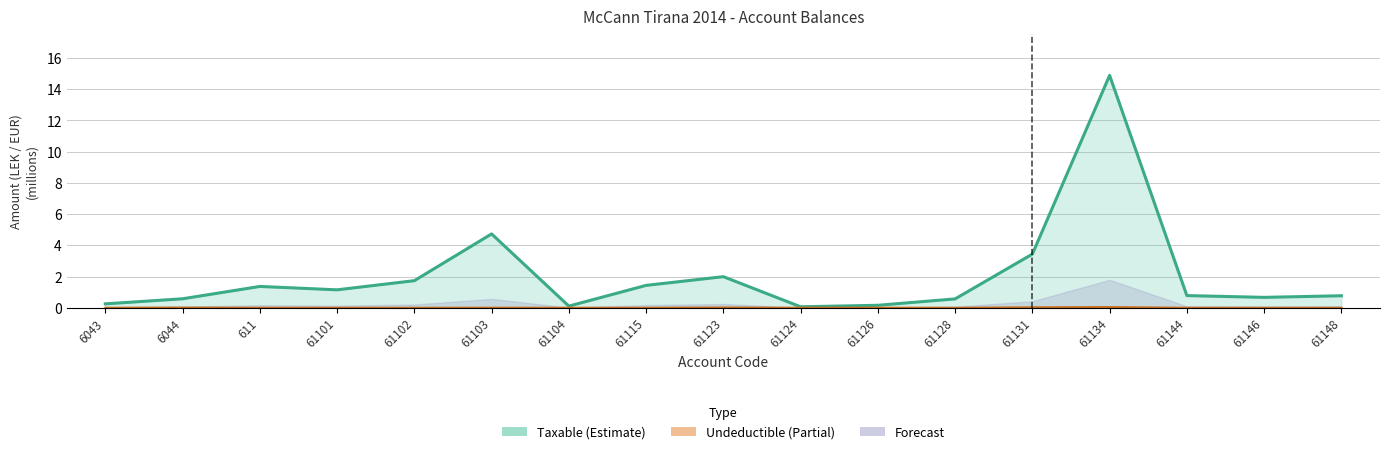

What is the difference between the second highest and second lowest values in the Taxable series?

4.6